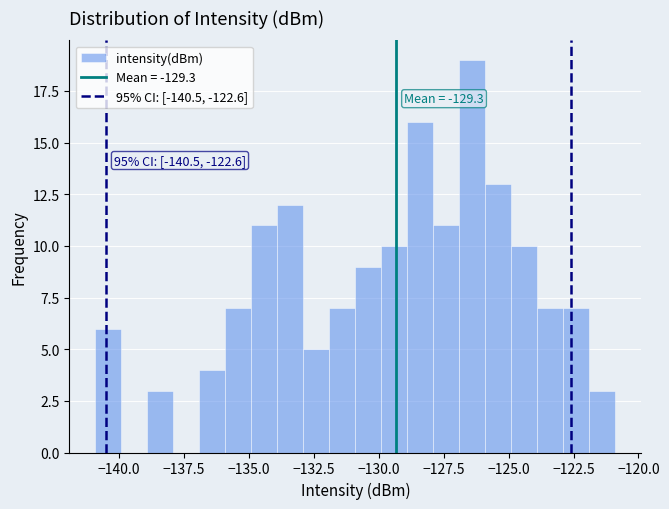

Read against the x-axis, roughly where is the centre of the tallest bar?

-126.5